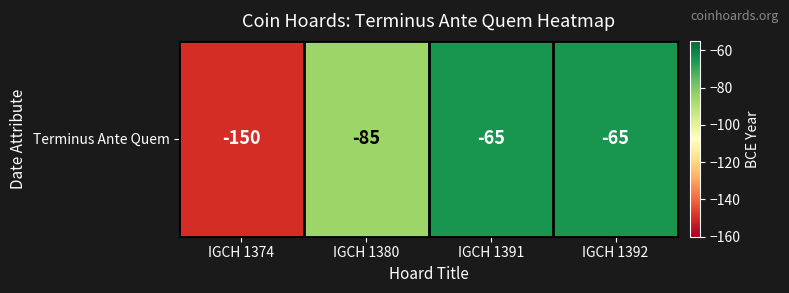

Count the number of data series in this chart.

1